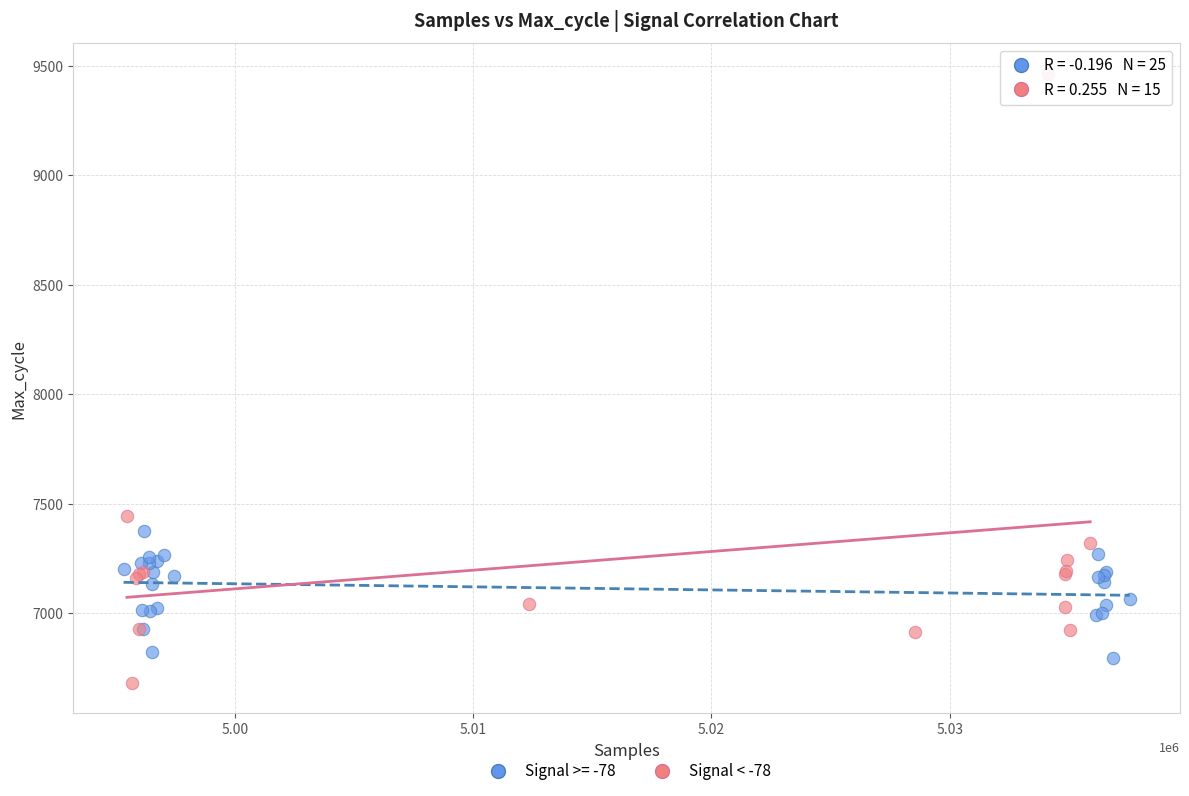

Which series reaches the maximum Y coordinate?

Signal < -78